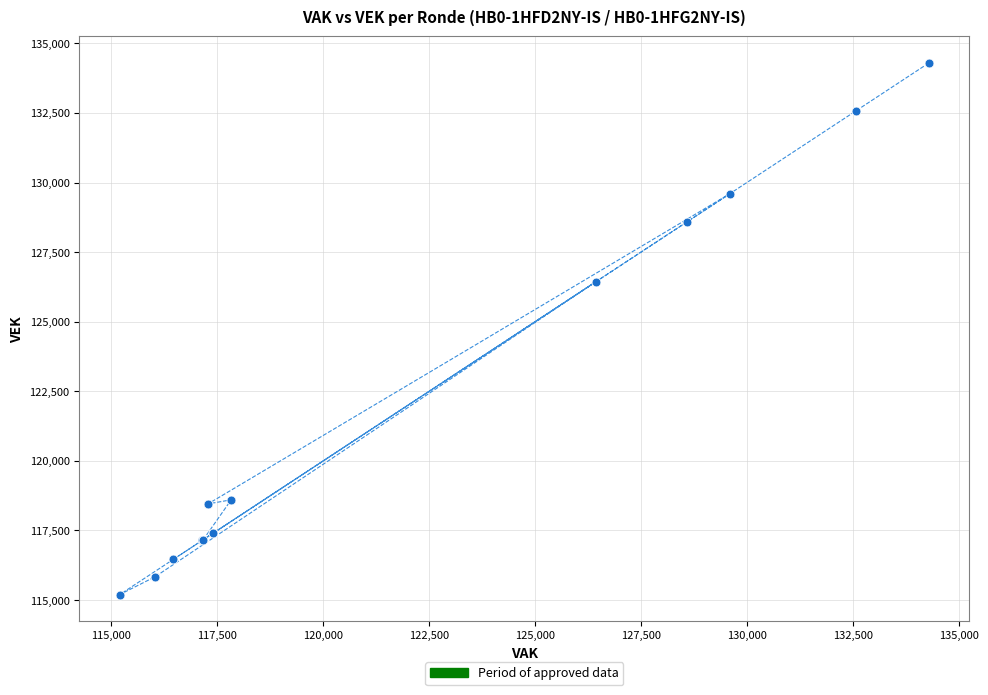

What Y value in the scatter plot is closest to 124746?

126441